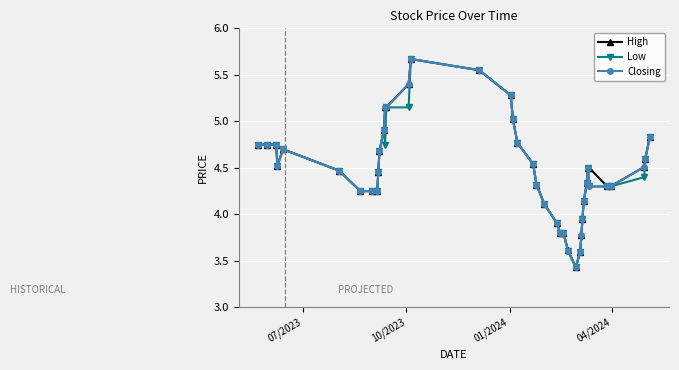

What is the smallest value displayed?

3.4